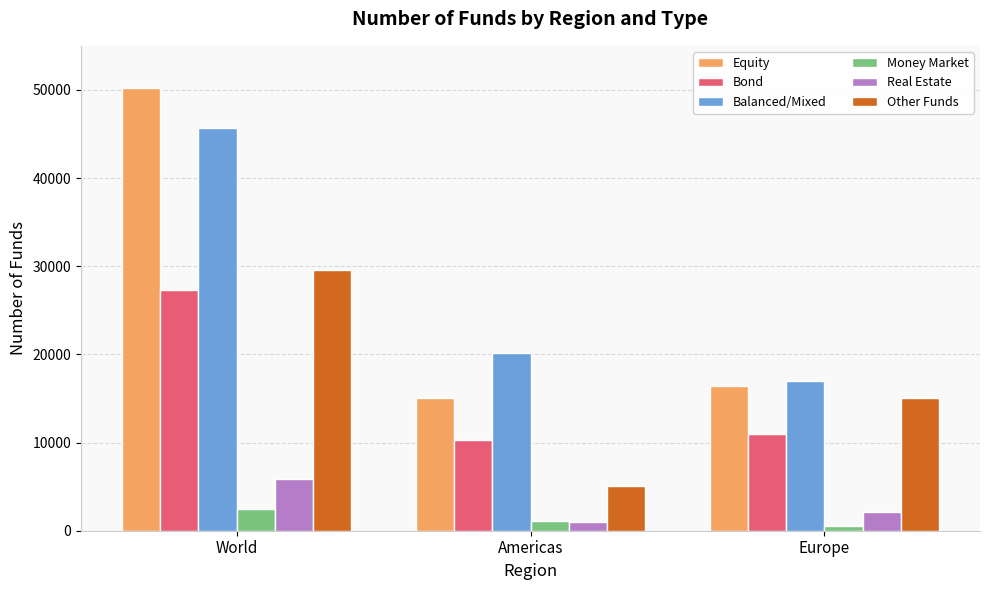

How many distinct data groups are displayed?

6